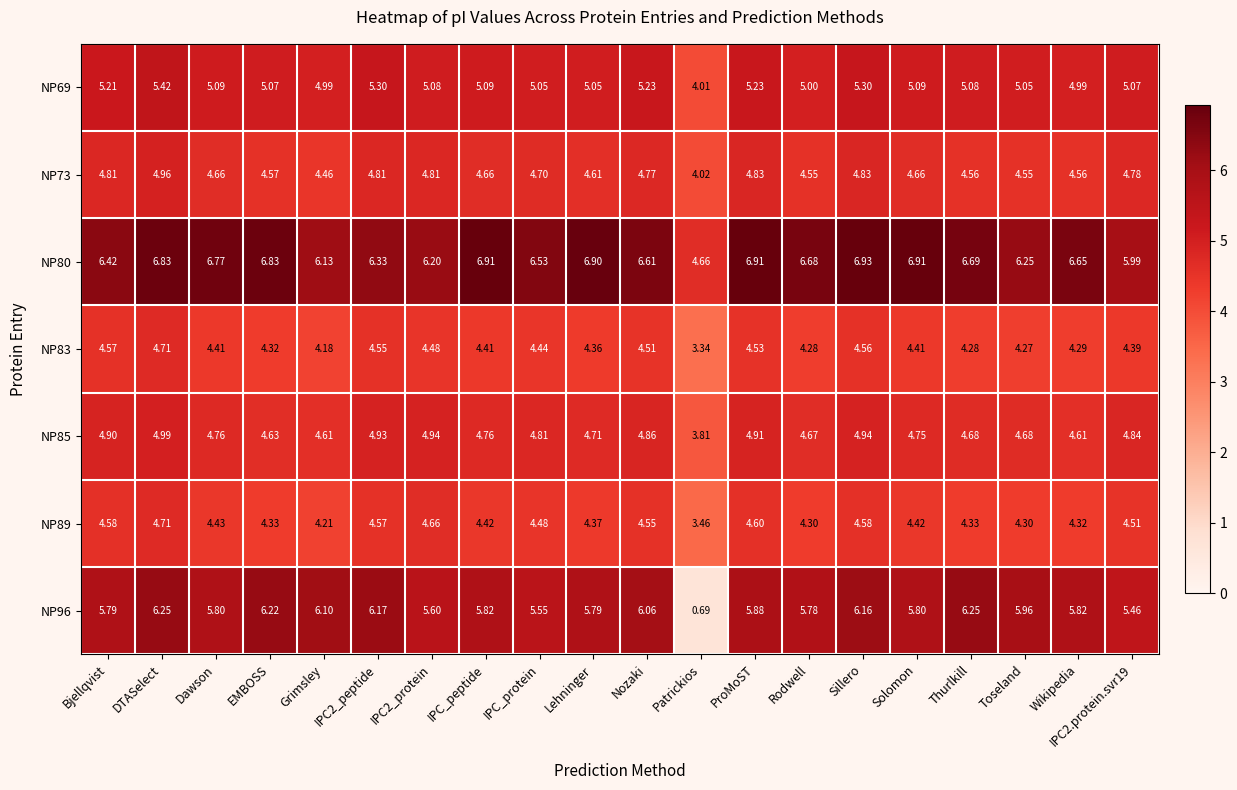

Where is NP96 nearest to the value 3?

Patrickios